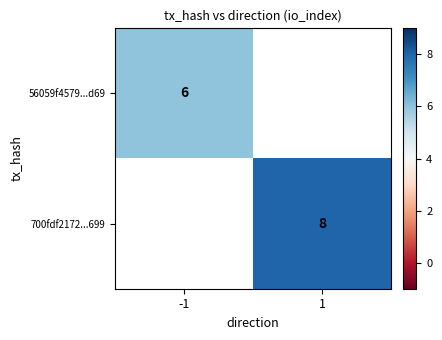

Is it true that 56059f4579...d69 equals 4 at -1?

False